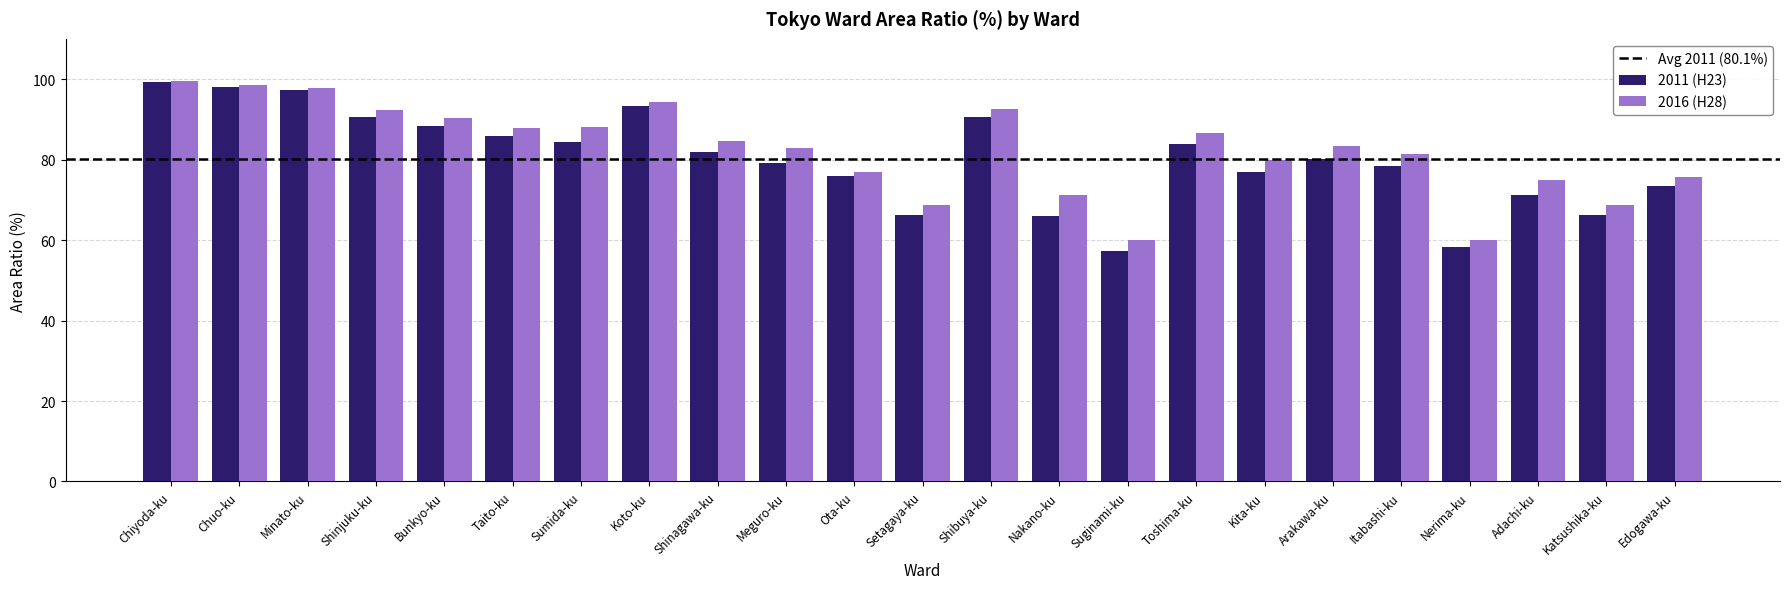

Which series has the largest range (max minus min)?

2011 (H23)